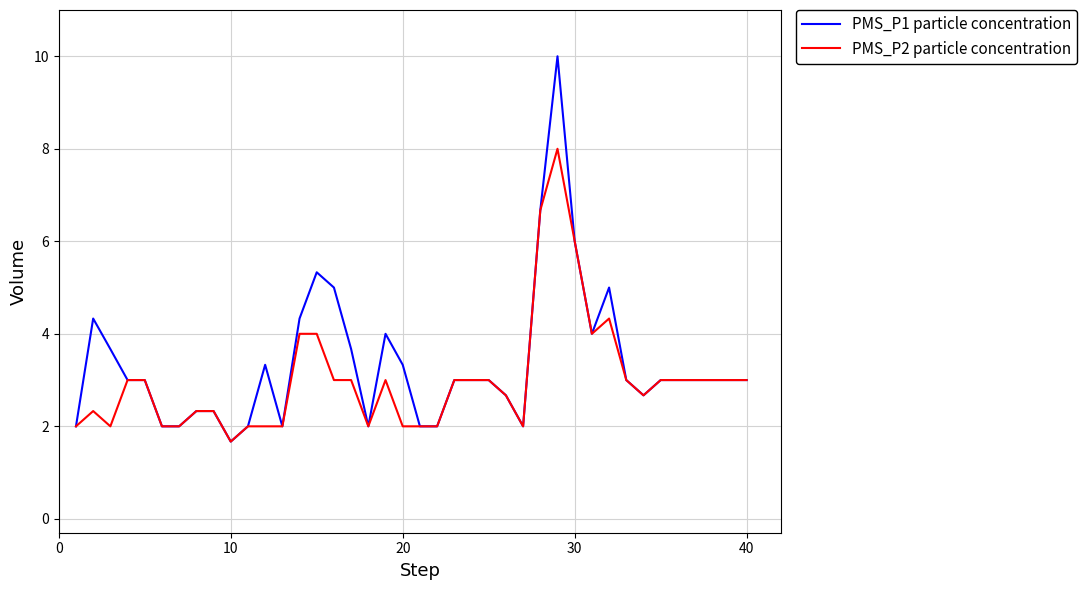

What is the maximum value for PMS_P2 particle concentration?

8.0